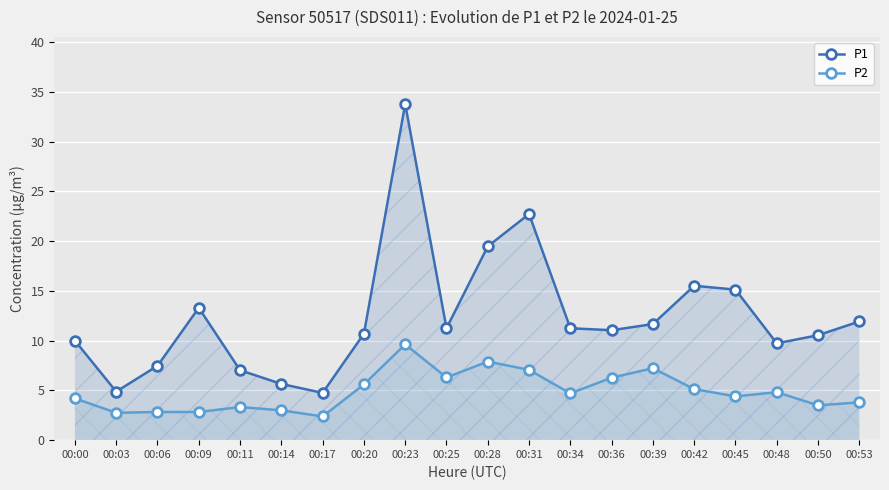

The value of P2 at 00:20 is 5.6. True or false?

True